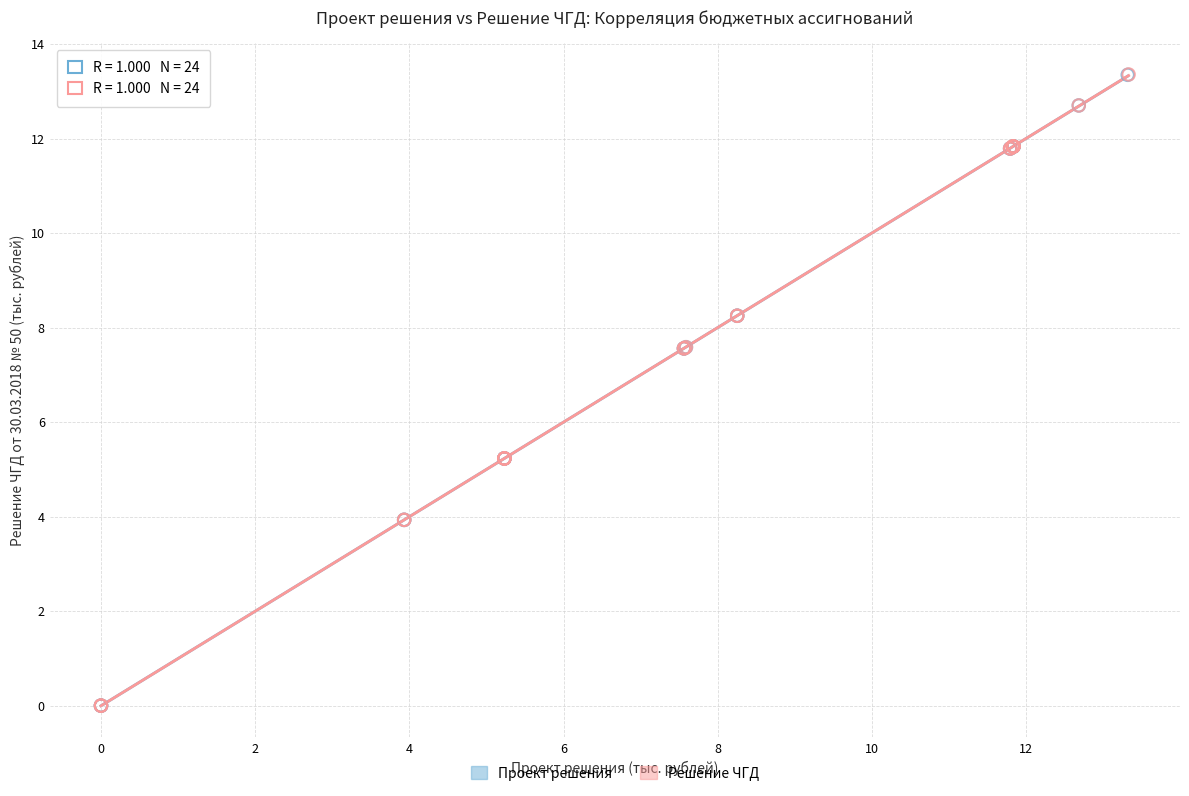

Which series has the widest spread of Y values?

Решение ЧГД